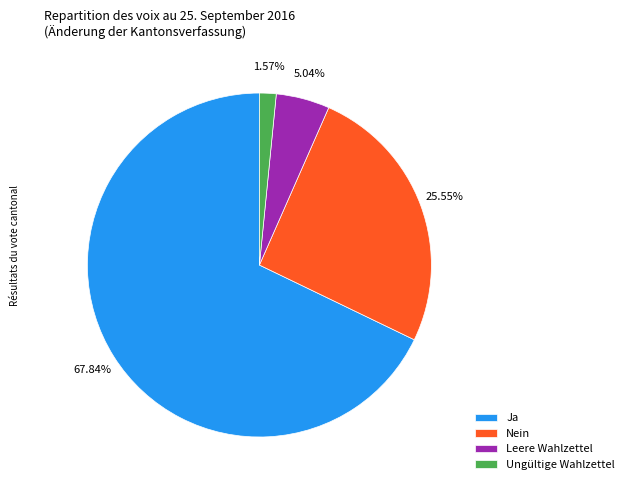

Count the number of slices in the pie.

4